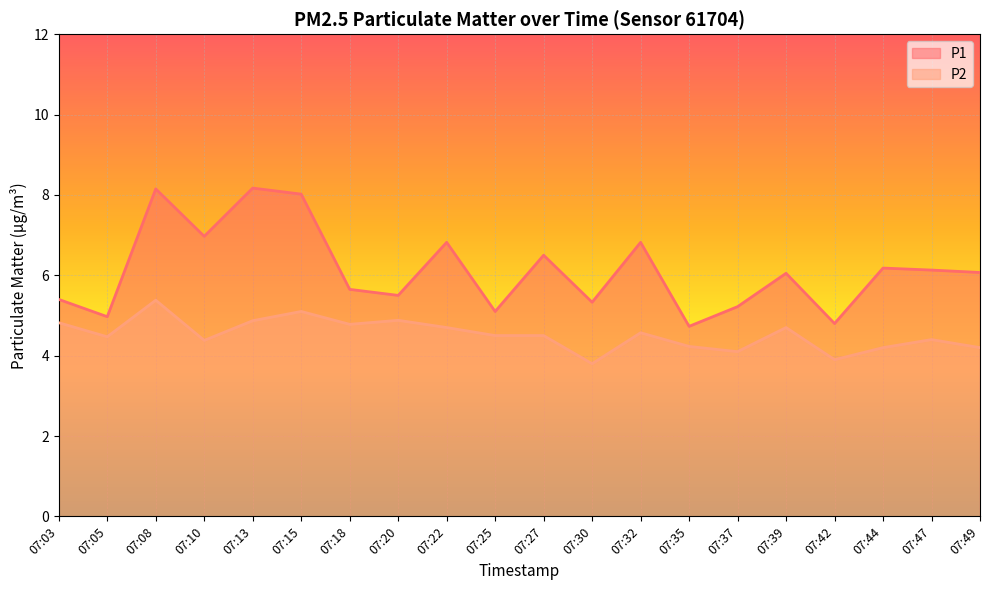

What is the value of the P1 point at the 9th from the left?

6.8